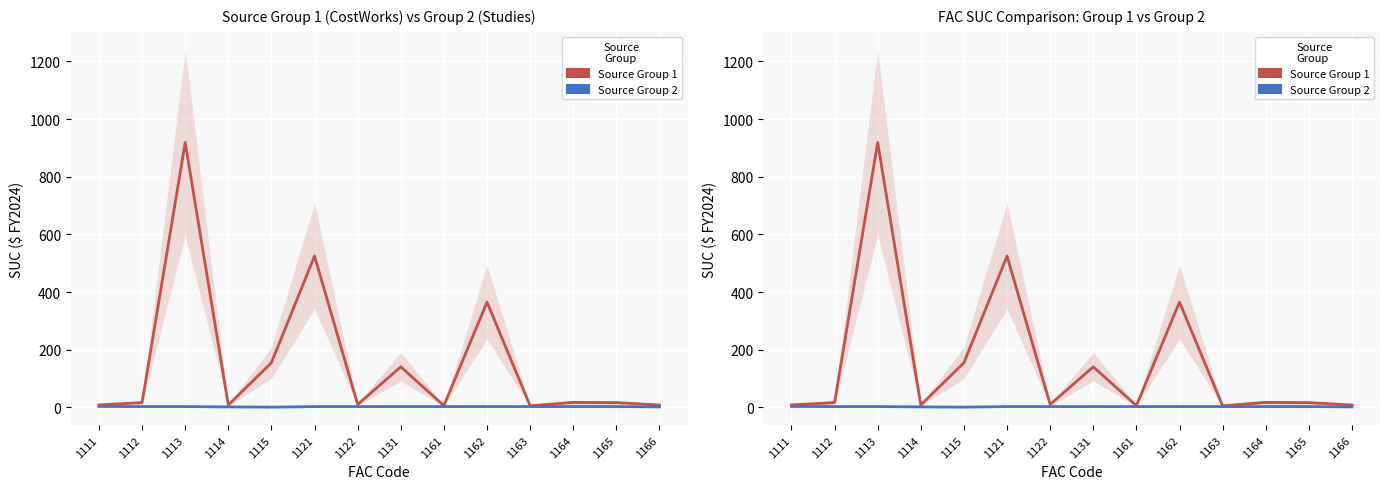

Which series has the largest range (max minus min)?

SUC Source Group 1 (CostWorks)